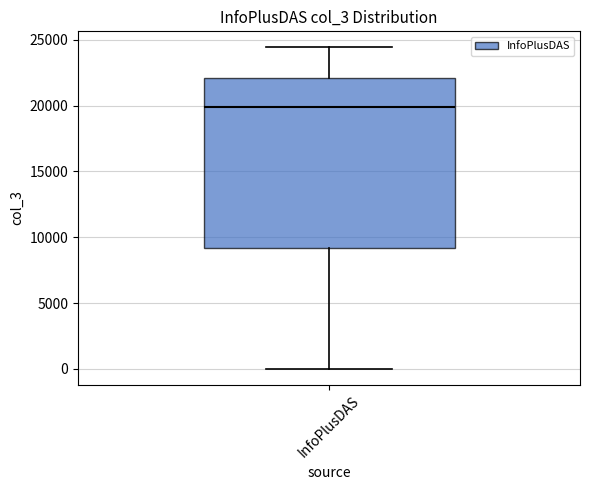

Read this box plot against the y-axis: the position of the median line, the range covered by the box, and the ends of both whiskers. The values are not printed on the chart, so give them approximately, as read against the axis.

median 20000, box 9000 to 22000, whiskers 0 to 24500